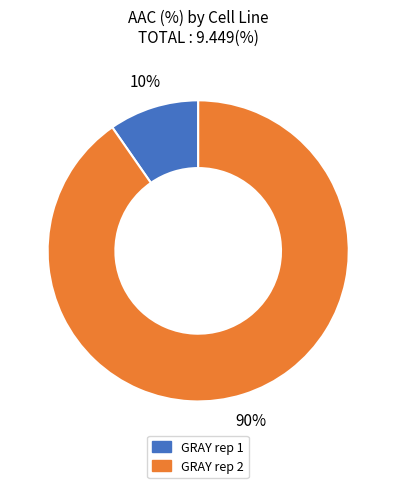

Which slice is the largest?

GRAY rep 2